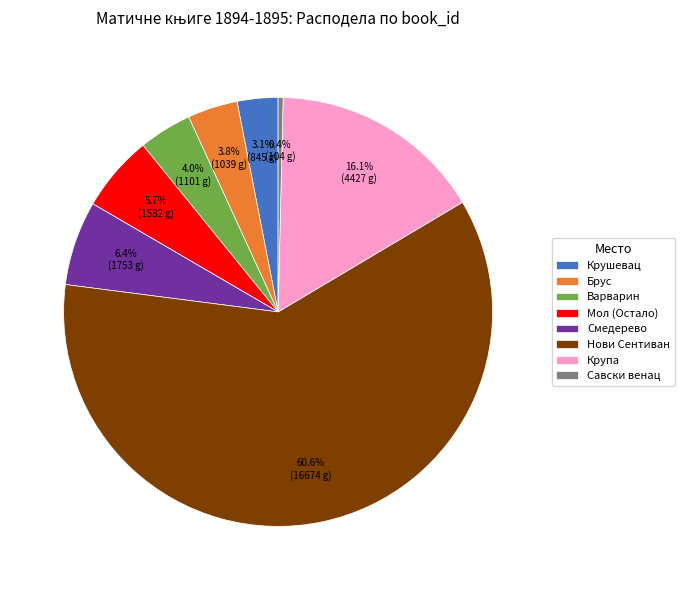

How many slices are in this pie chart?

8